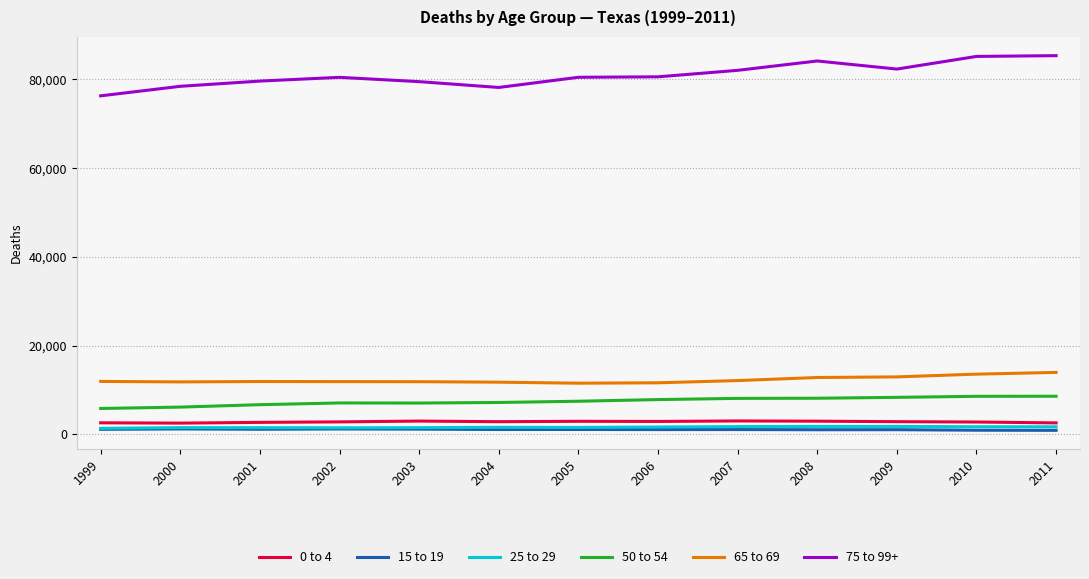

What is the maximum value shown in the chart?

85341